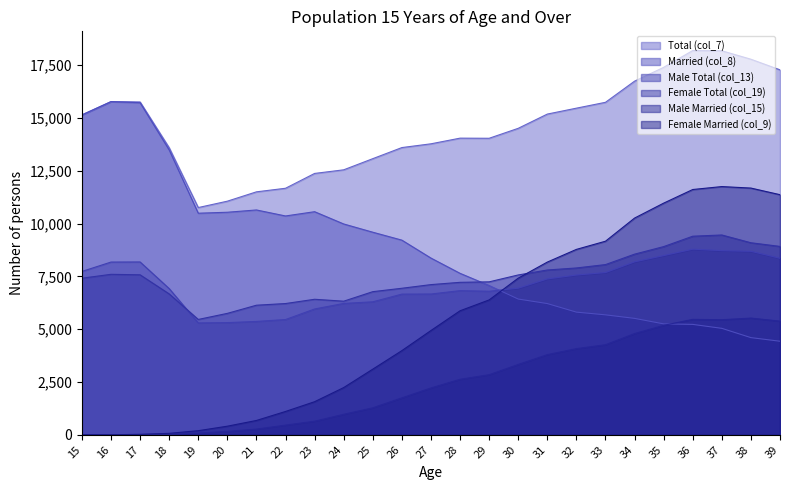

Reading right to left, transcribe all the data shown in this chart.

Total (col_7): 17274	17776	18175	18187	17392	16738	15737	15460	15180	14506	14035	14041	13773	13595	13070	12542	12371	11669	11500	11058	10756	13590	15754	15772	15144
Married (col_8): 4429	4600	5039	5226	5251	5511	5678	5807	6212	6426	7066	7643	8365	9214	9589	9979	10560	10358	10642	10534	10488	13484	15719	15767	15137
Male Total (col_13): 8357	8686	8717	8787	8484	8187	7680	7563	7379	6940	6795	6824	6664	6659	6295	6218	5956	5456	5366	5310	5296	6921	8181	8176	7732
Female Total (col_19): 8917	9090	9458	9400	8908	8551	8057	7897	7801	7566	7240	7217	7109	6936	6775	6324	6415	6213	6134	5748	5460	6669	7573	7596	7412
Male Married (col_15): 5380	5525	5447	5464	5181	4792	4263	4079	3794	3330	2845	2628	2218	1748	1279	970	644	458	270	162	84	22	10	1	1
Female Married (col_9): 11365	11678	11749	11610	10965	10258	9163	8776	8175	7414	6384	5870	4936	3984	3107	2236	1567	1105	679	408	195	70	24	1	1